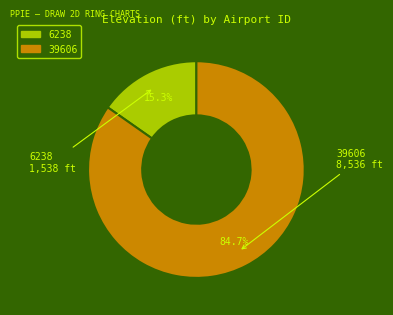

Which has a higher value, 39606 or 6238?

39606